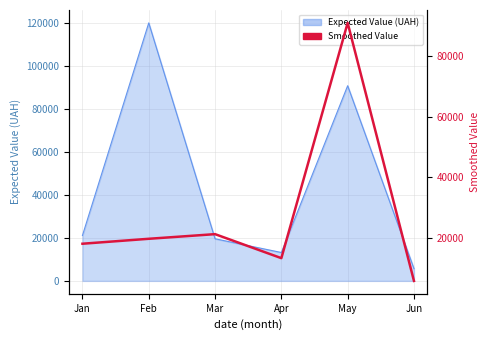

What is the minimum value shown in the chart?

5720.0